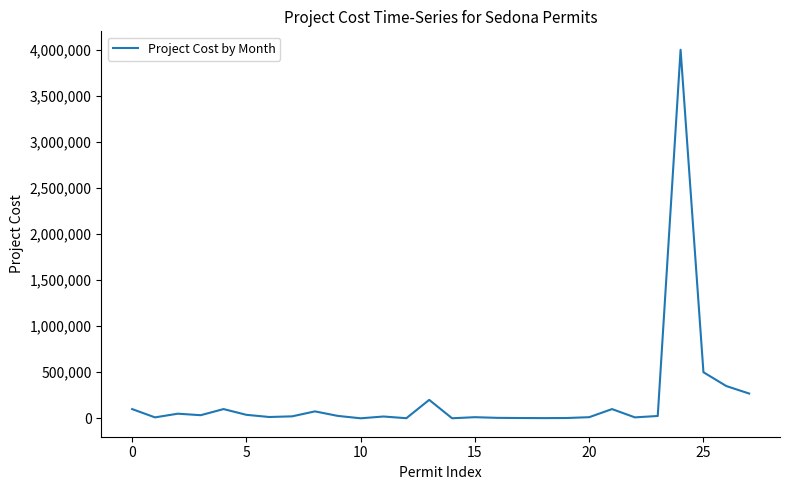

What is the difference between the maximum and minimum values?

4000000